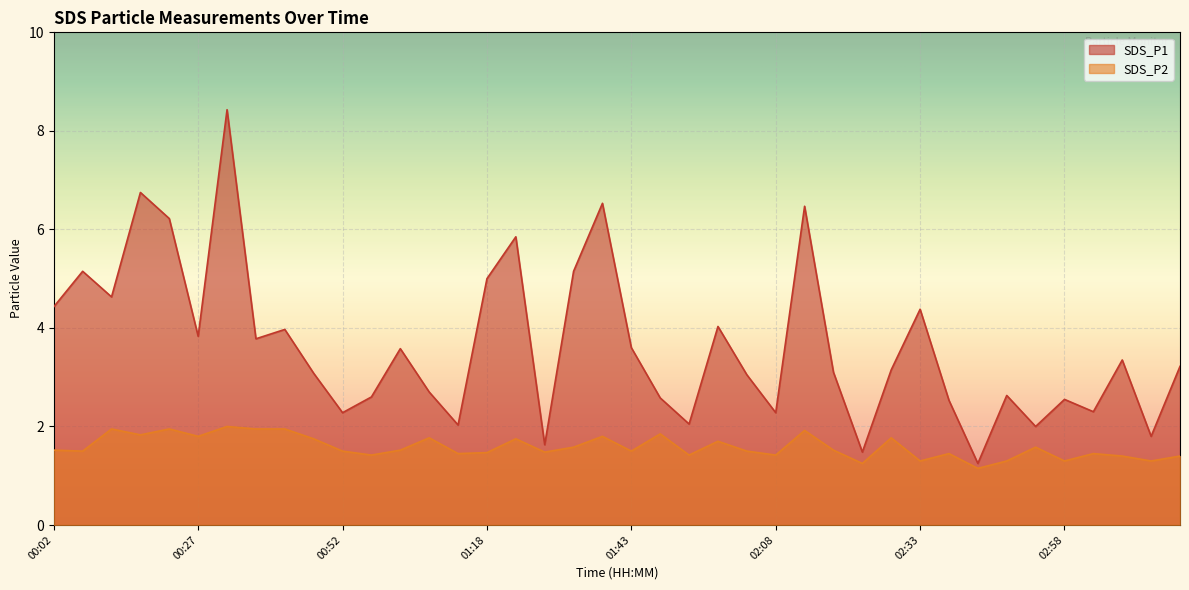

List the series in order of their overall mean, lowest first.

SDS_P2, SDS_P1